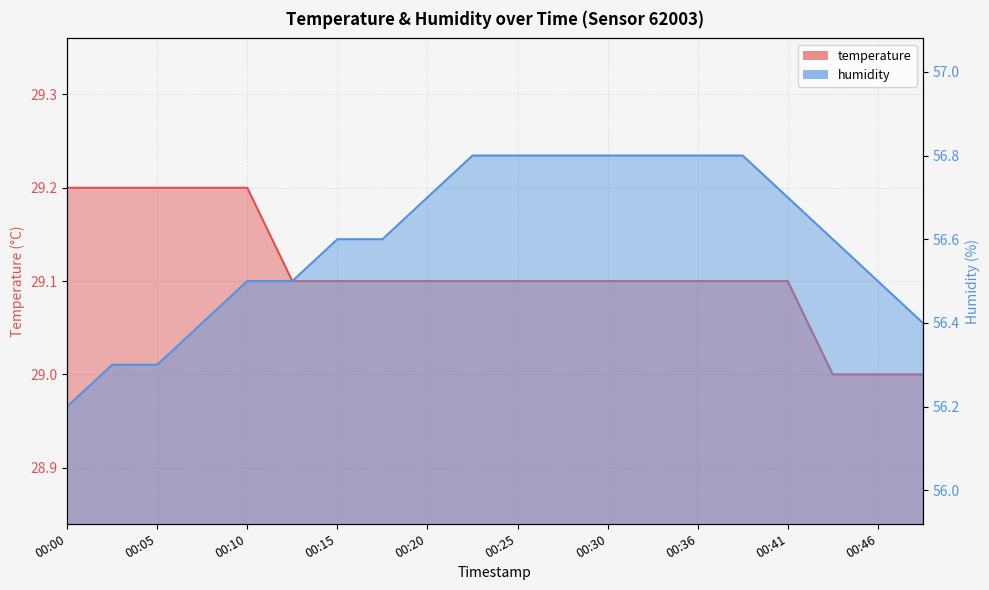

True or false: temperature and humidity cross at least once.

False